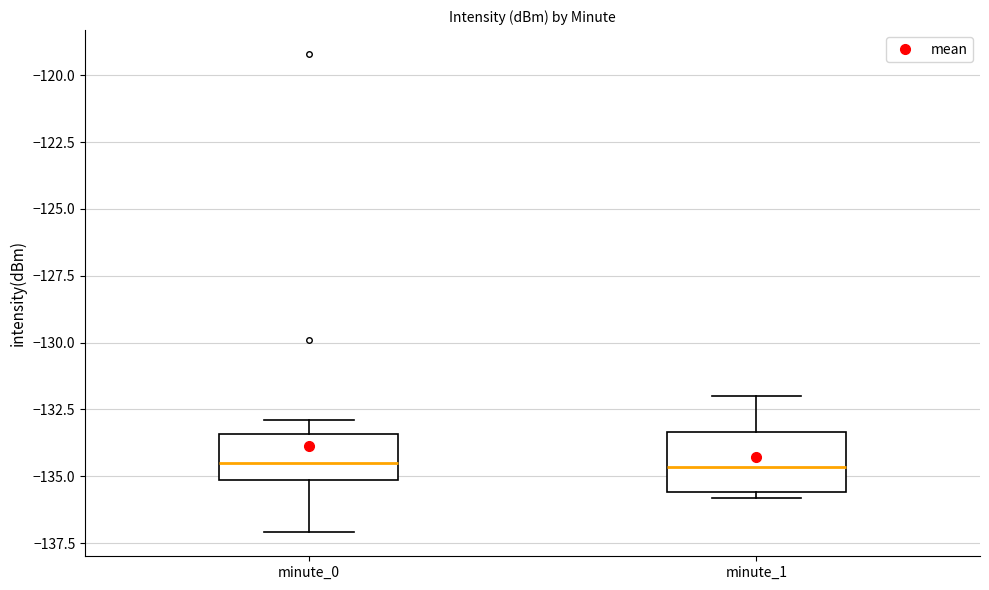

Reading left to right, transcribe this box plot: for each box, give where its median line is, the range the box spans, and where its two whiskers end, as read against the y-axis. The values are not printed on the chart, so give them approximately, as read against the axis.

minute_0: median -134.5, box -135.0 to -133.5, whiskers -137.0 to -133.0
minute_1: median -134.5, box -135.5 to -133.5, whiskers -136.0 to -132.0